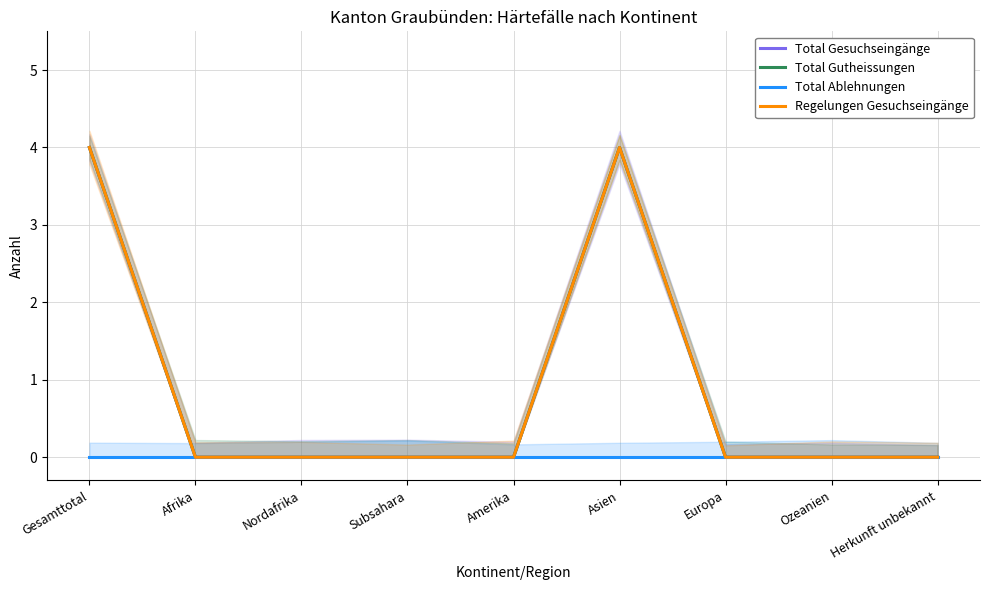

What is the label of the 8th point from the left?

Ozeanien